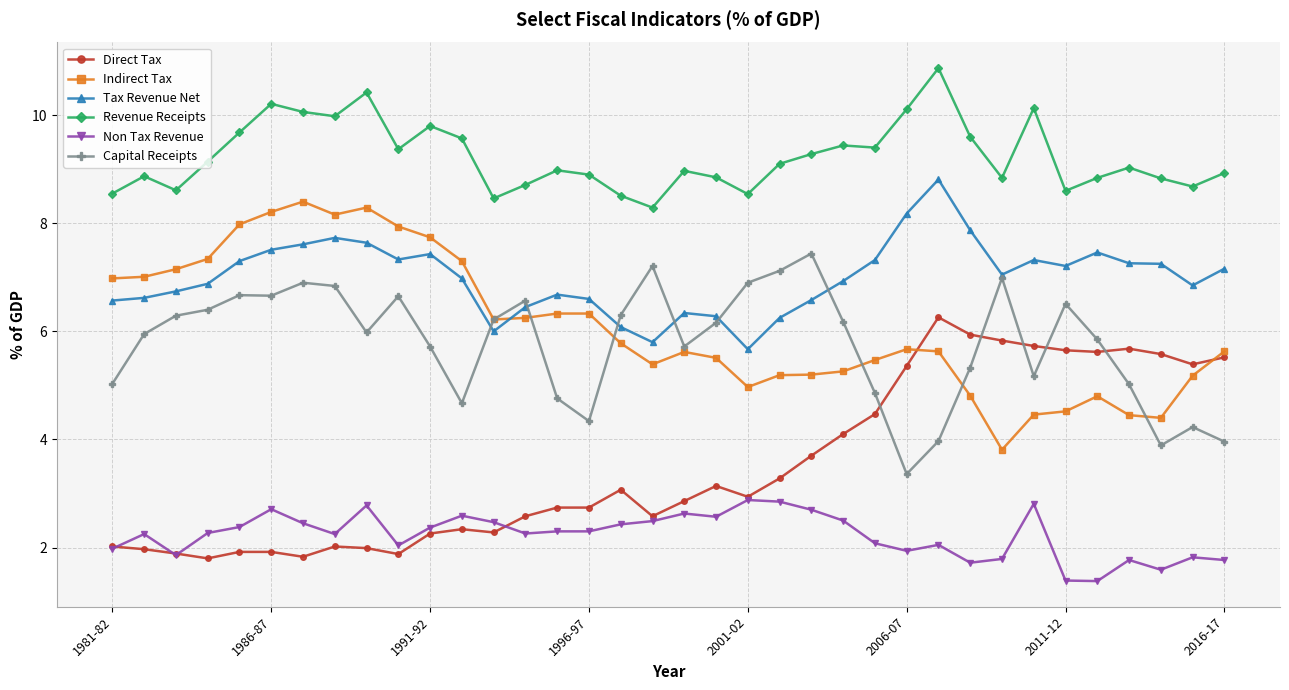

How many lines are shown in the chart?

6